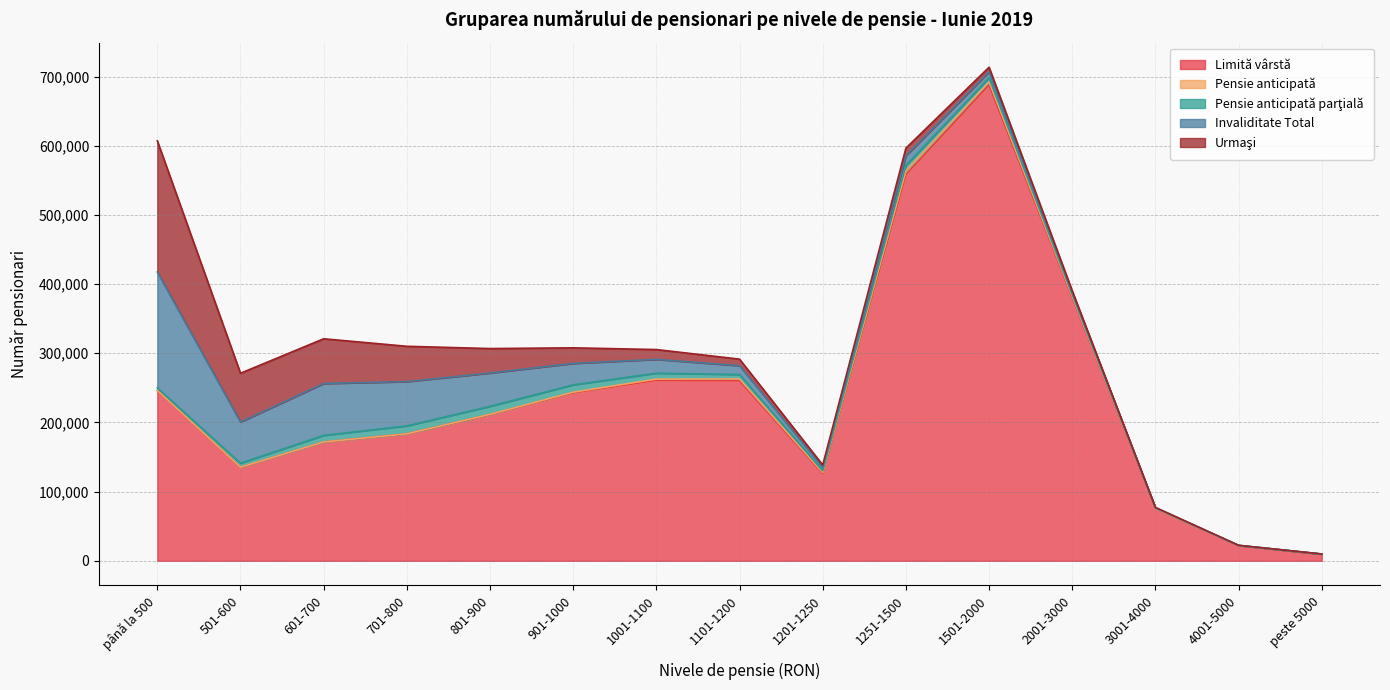

How many interior local valleys does the Urmaşi series have?

1